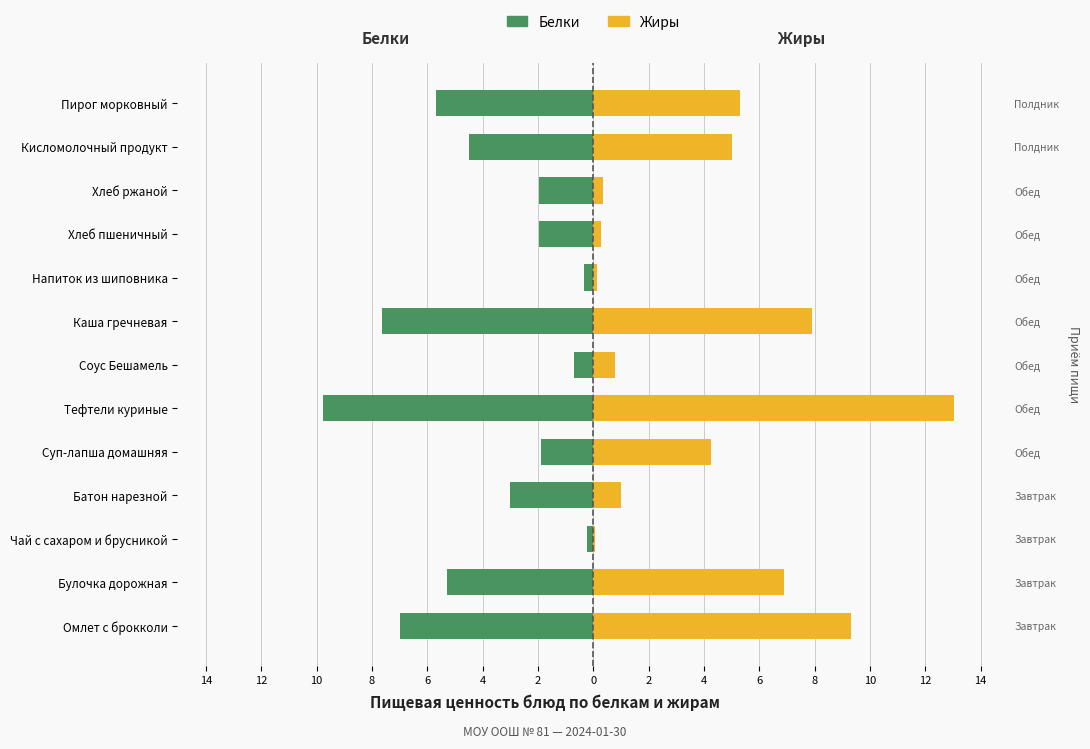

The value of Жиры at Хлеб пшеничный is 0.3. True or false?

True